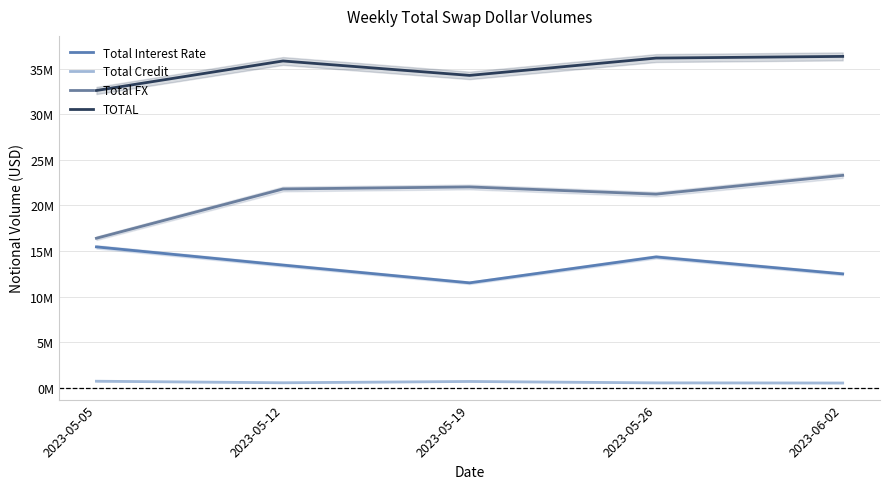

What is the average value of the Total FX series?

20960770